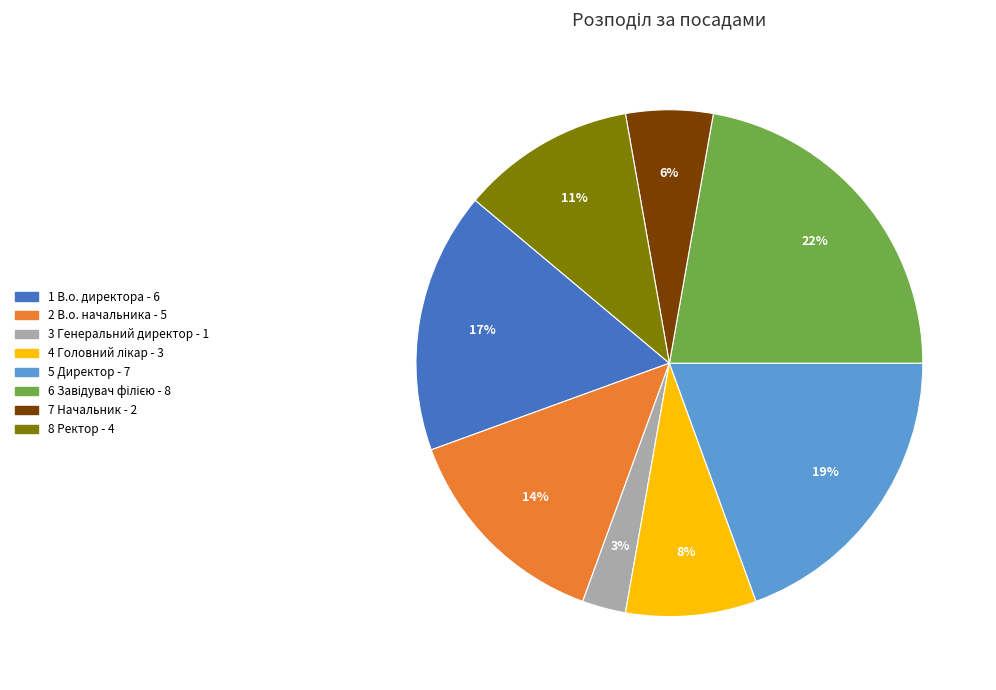

To the nearest percent, what is the difference between the largest and smallest slice percentages?

19%